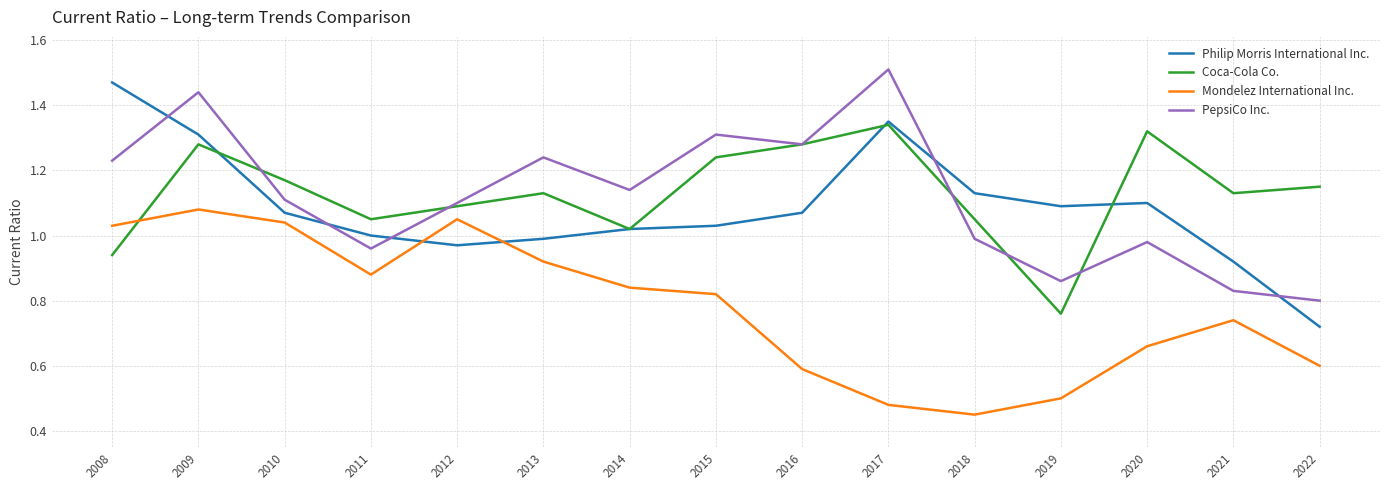

What are all the series names shown in the legend?

Philip Morris International Inc., Coca-Cola Co., Mondelez International Inc., PepsiCo Inc.